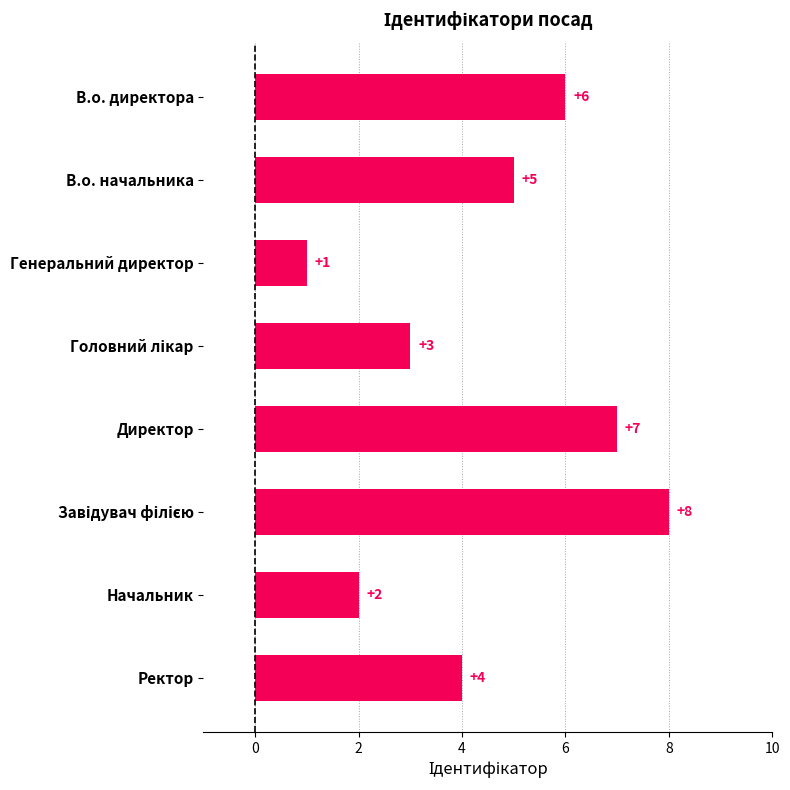

Where is the data nearest to the value 4?

Ректор